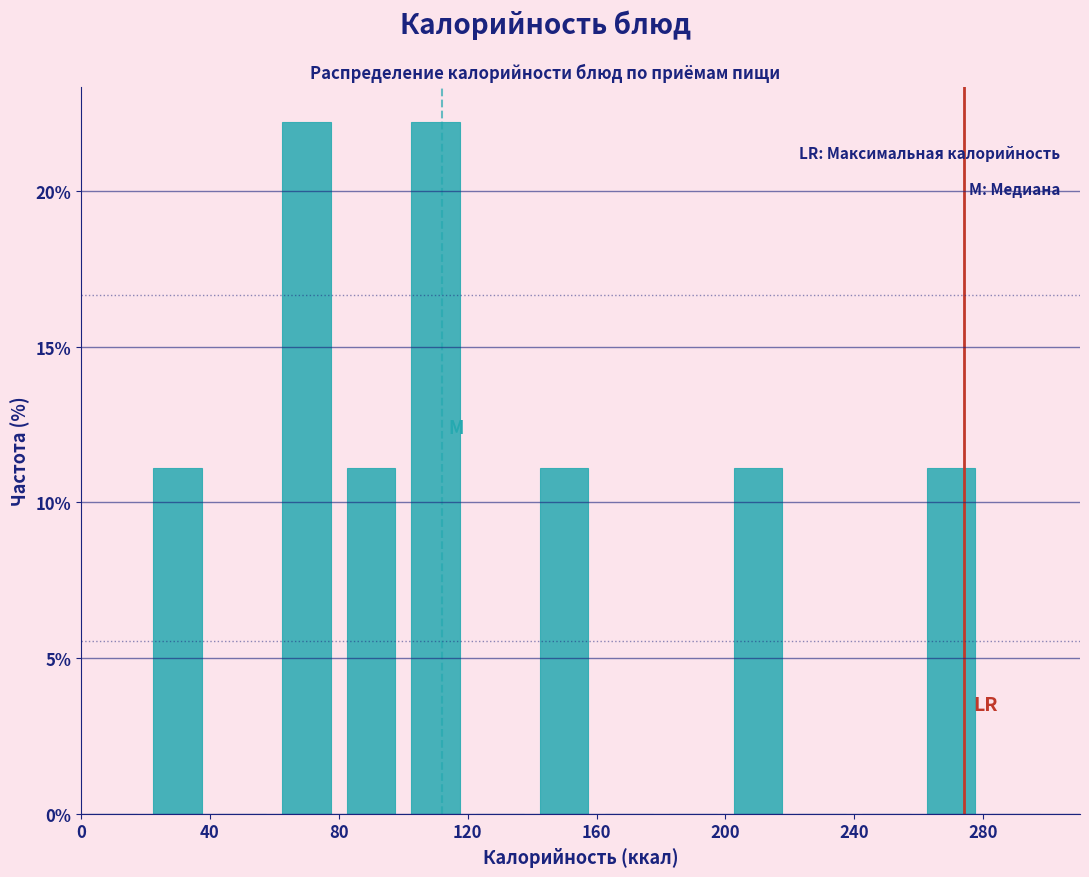

How tall is the bar that spans 20 to 40 on the x-axis? The values are not printed on the chart, so give them approximately, as read against the axis.

11